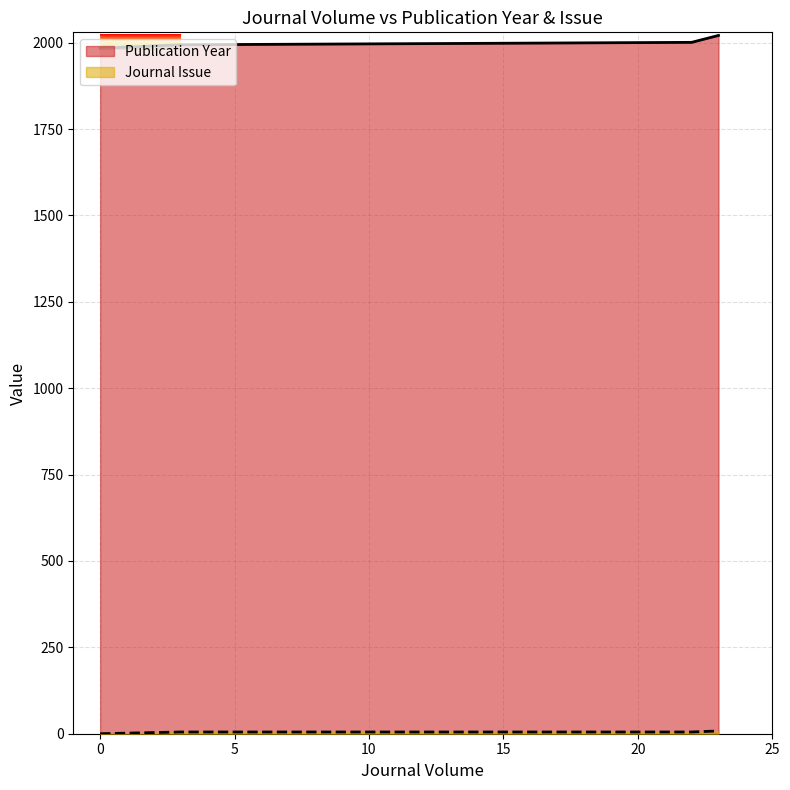

True or false: Journal Issue and Publication Year cross at least once.

False